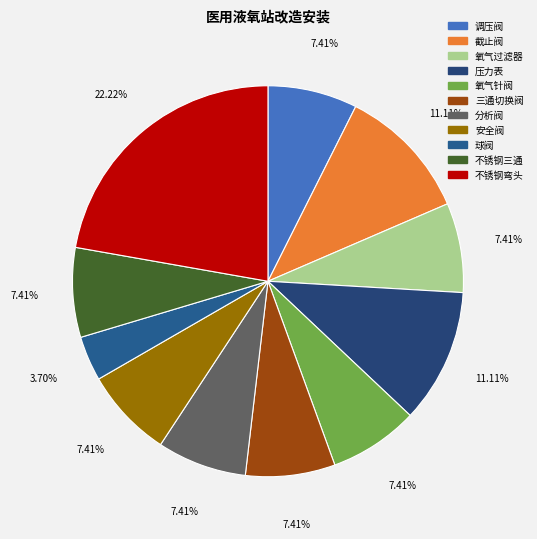

What is the smallest slice in the pie chart?

球阀